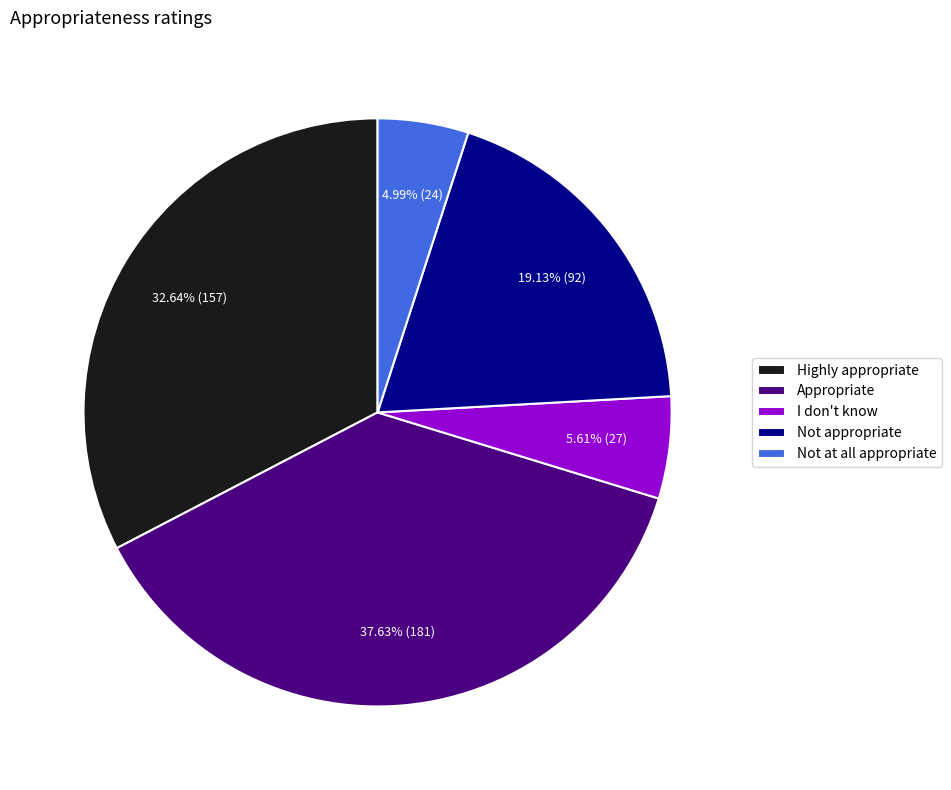

To the nearest percent, what percentage of the pie is Highly appropriate?

33%